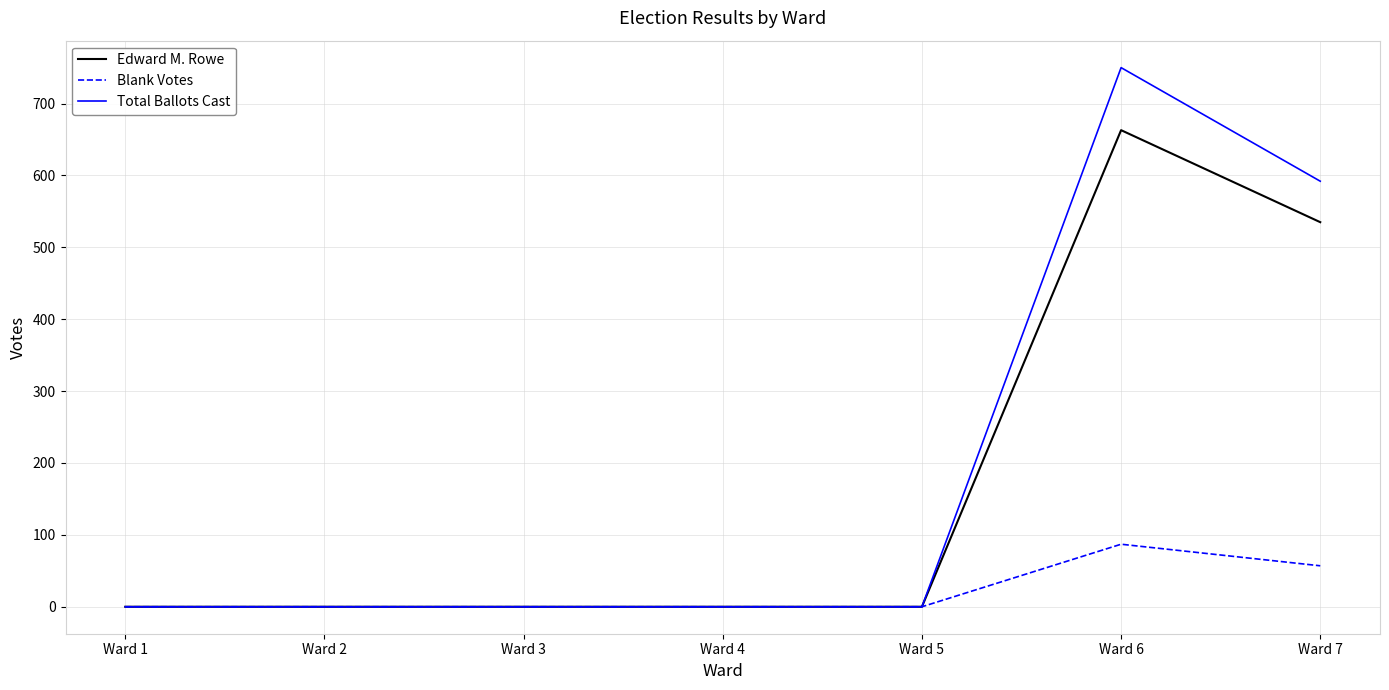

At which label does Blank Votes reach its peak?

Ward 6